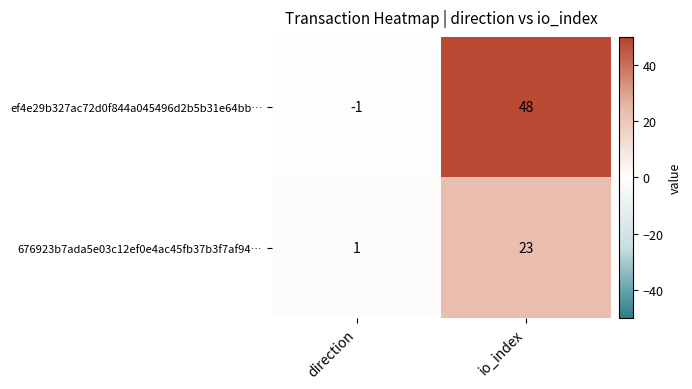

Reading left to right, extract all data points from this chart.

ef4e29b327ac72d0f844a045496d2b5b31e64bb…: -1	48
676923b7ada5e03c12ef0e4ac45fb37b3f7af94…: 1	23